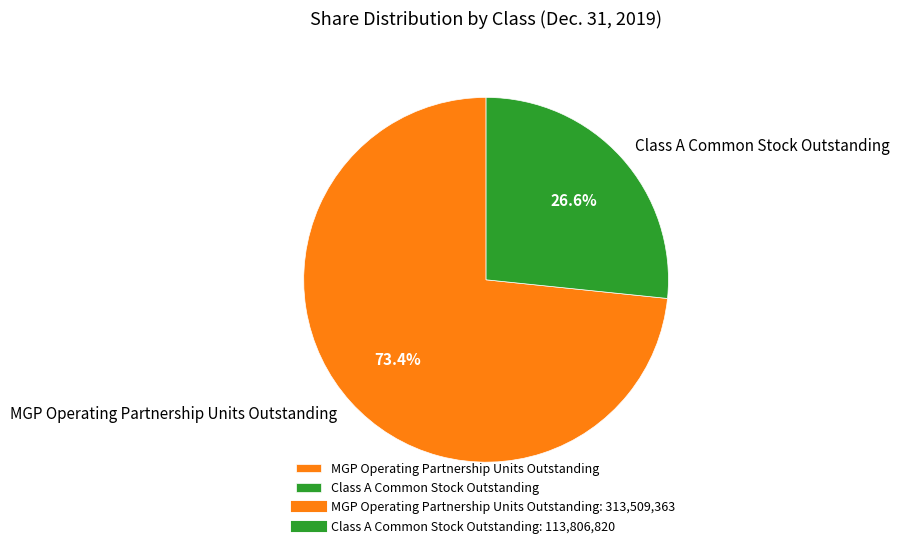

True or false: Class A Common Stock Outstanding accounts for 27% of the total.

True